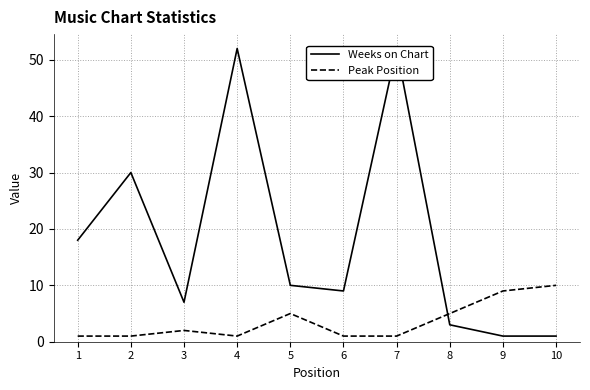

What is the sum of all Weeks on Chart values?

183